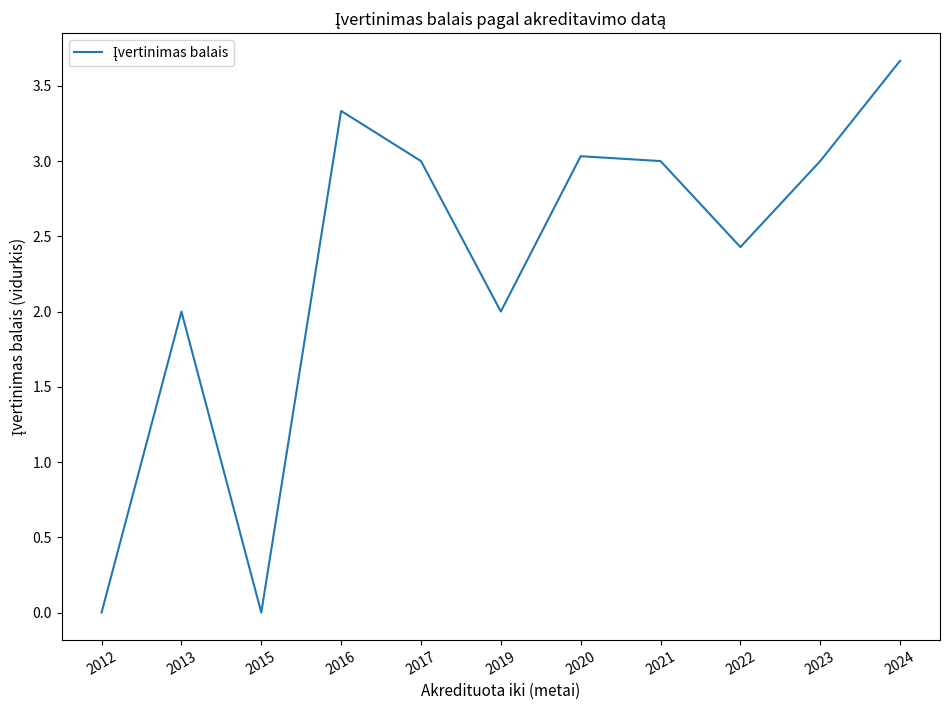

How many lines are shown in the chart?

1